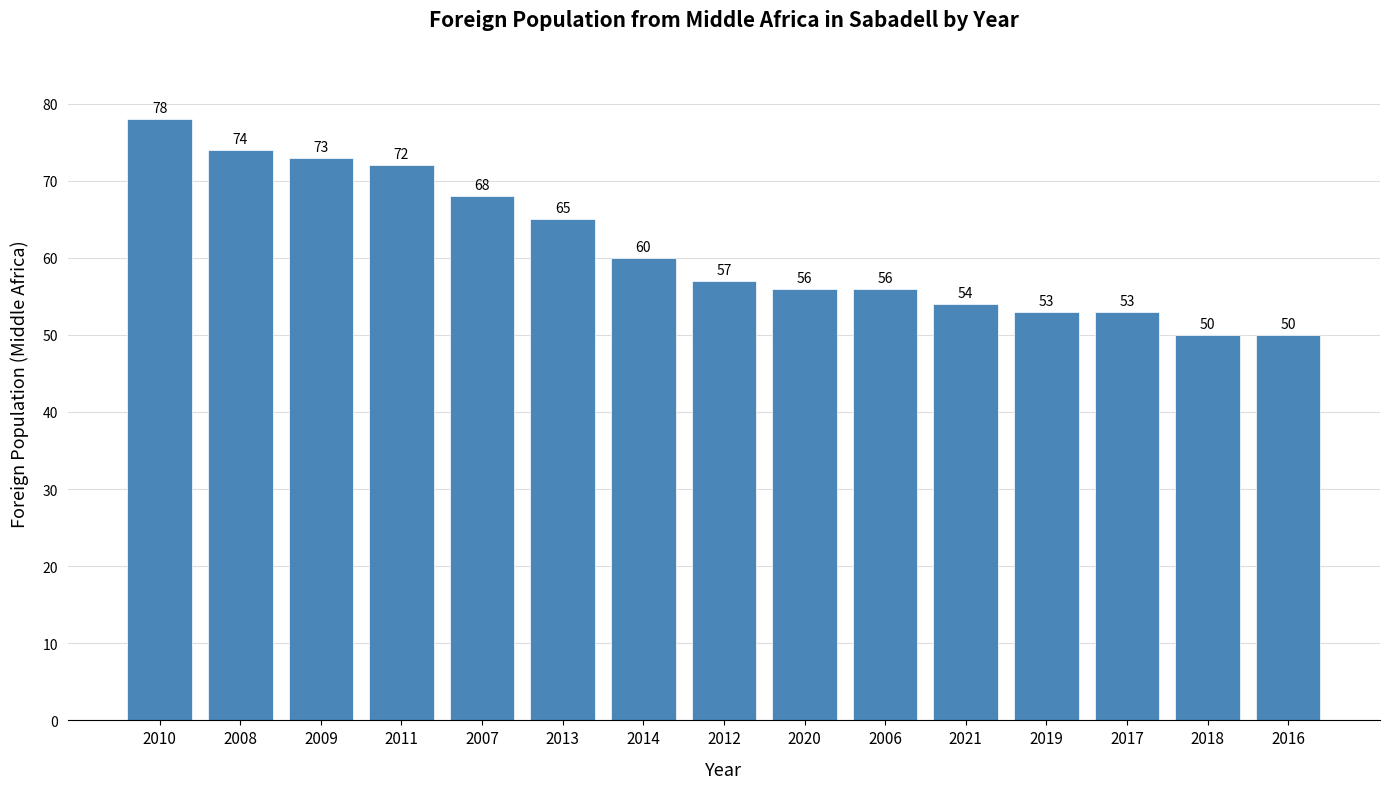

What is the maximum value shown in the chart?

78